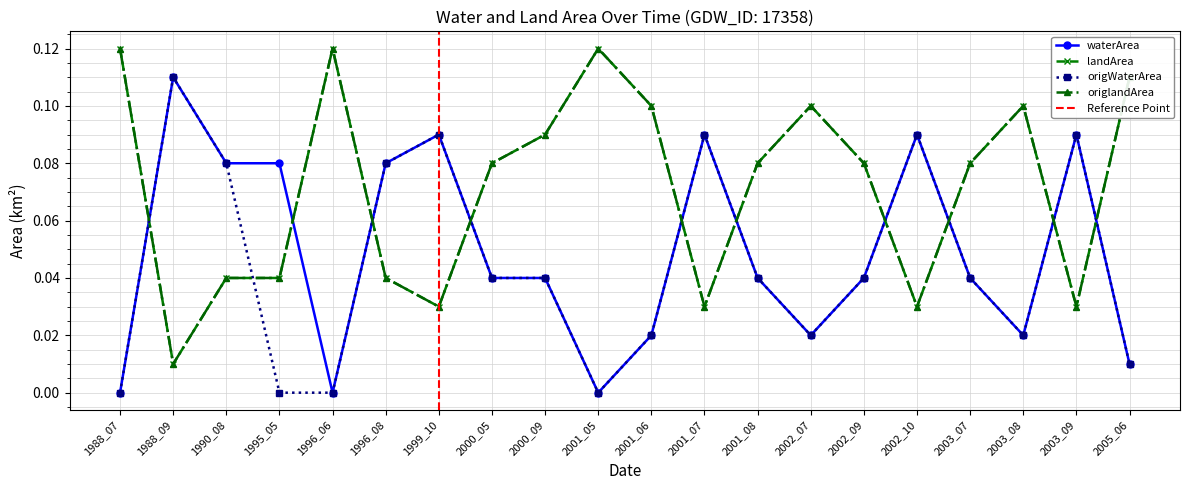

What value does the origlandArea series have at 1988_07?

0.1